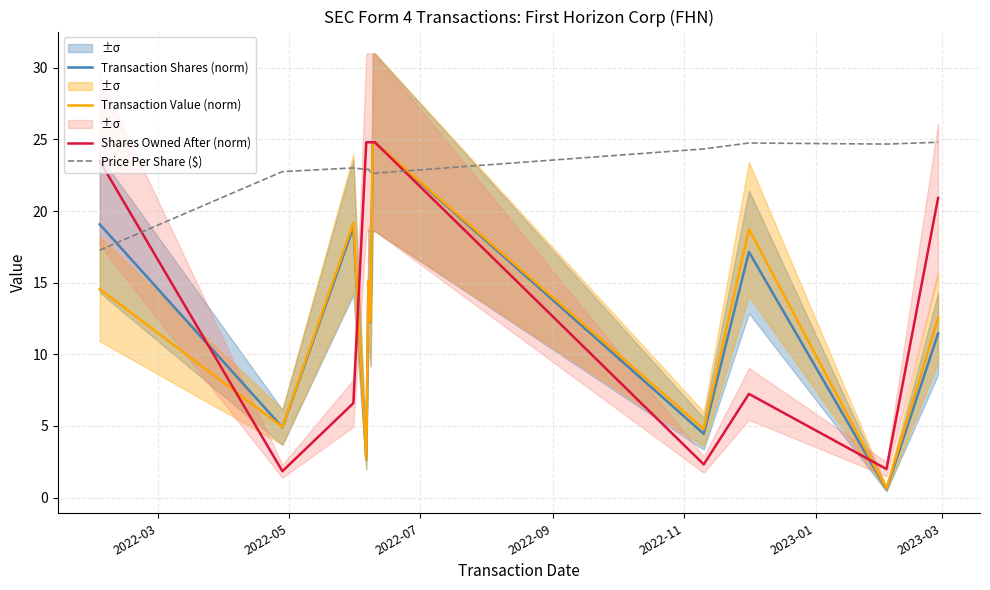

True or false: Transaction Value (norm) and Price Per Share ($) intersect in this chart.

True